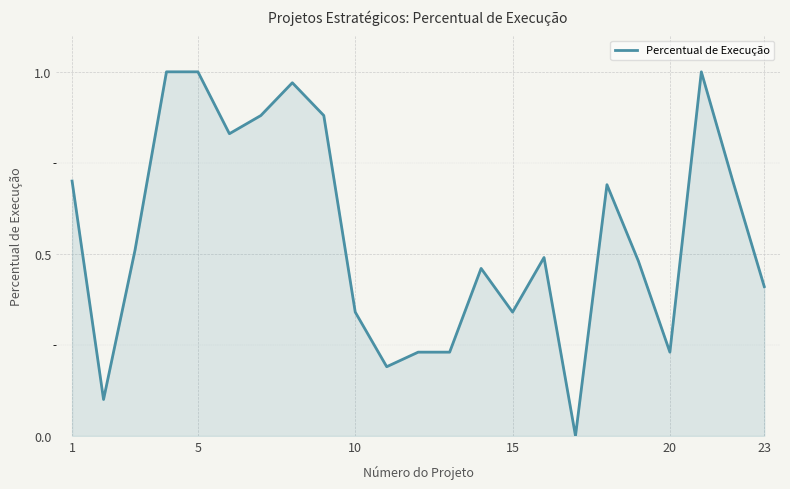

True or false: there are more than 1 points higher than both neighbors.

True